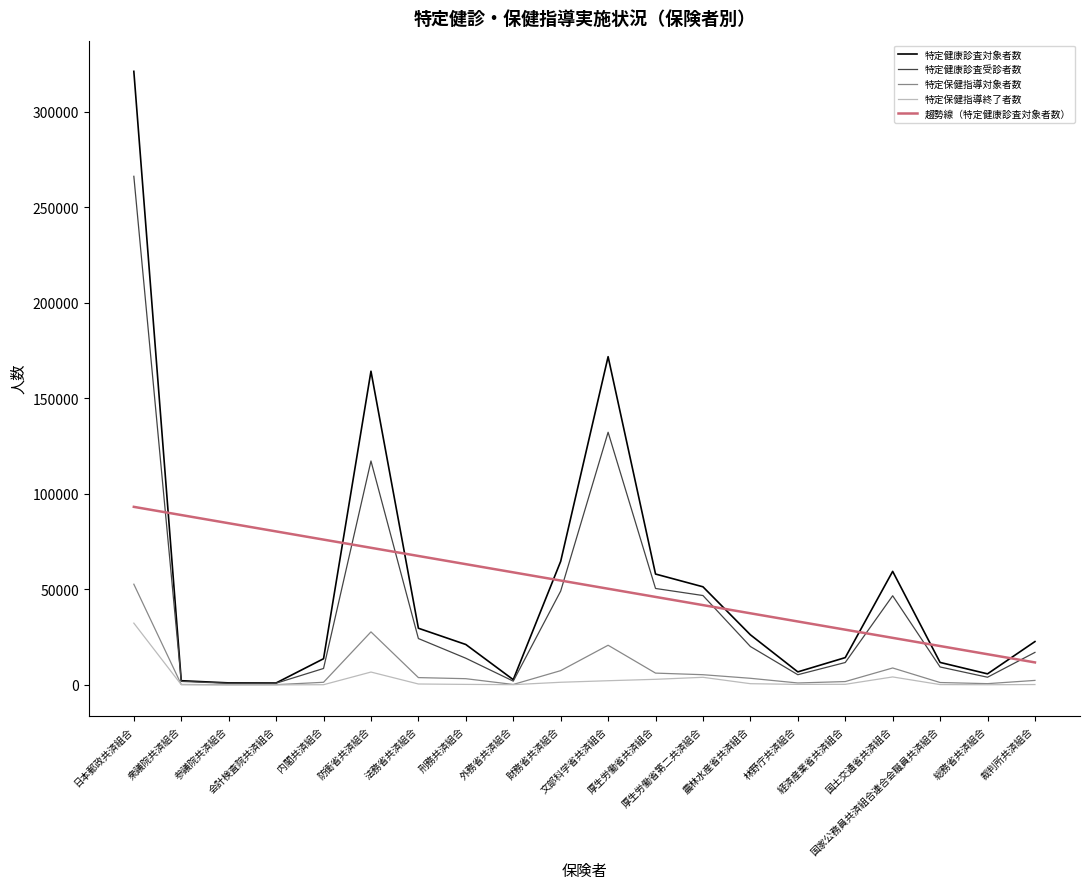

Read the 特定保健指導終了者数 value at 会計検査院共済組合.

27.0